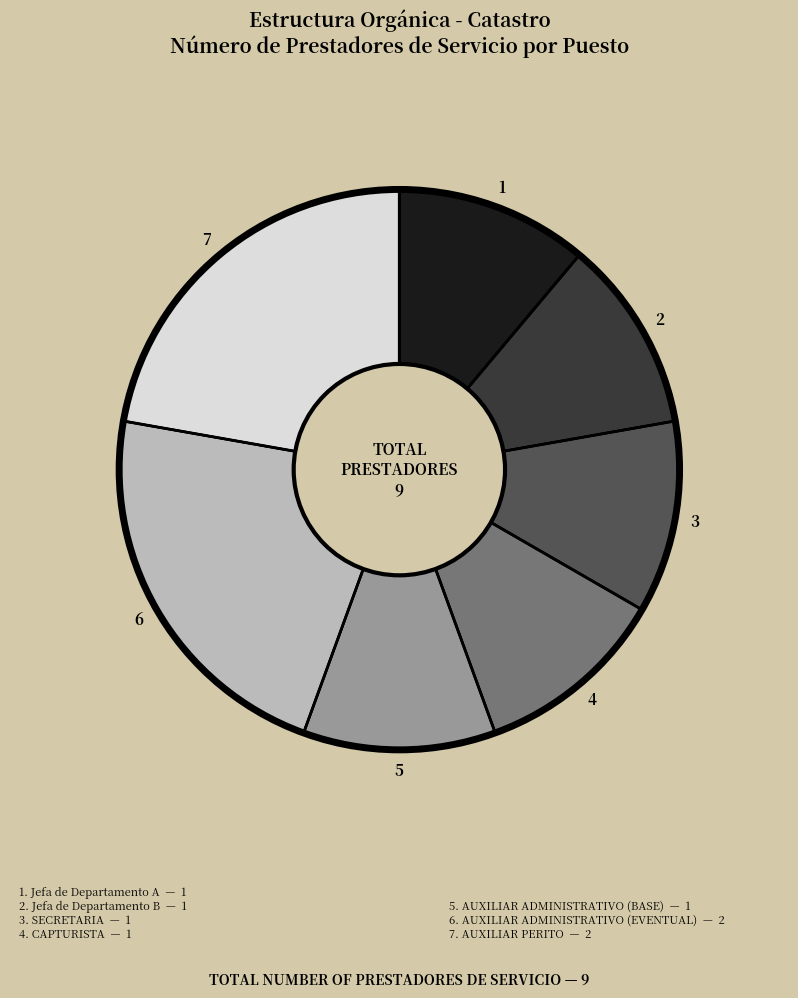

Does any single category account for the majority?

No